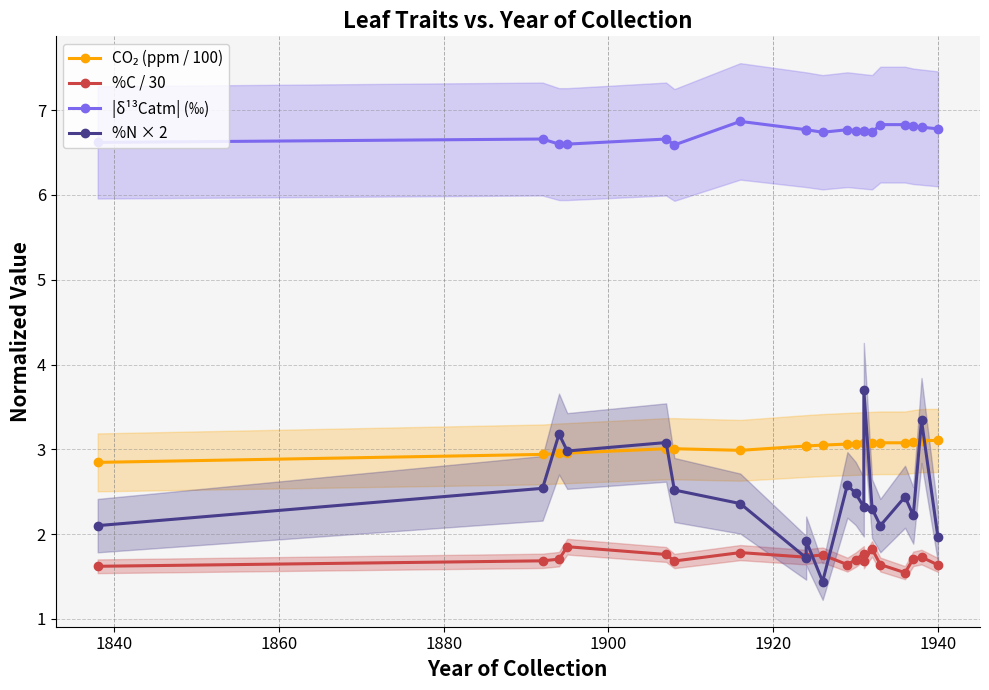

What are all the series names shown in the legend?

CO₂ (ppm / 100), %C / 30, |δ¹³Catm| (‰), %N × 2